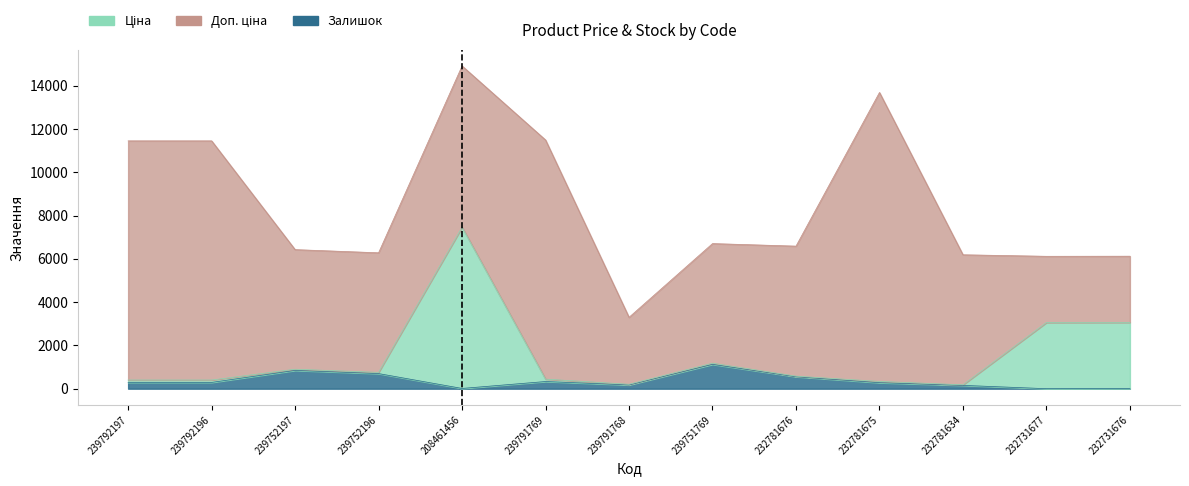

How many data points in Ціна are above 579?

7